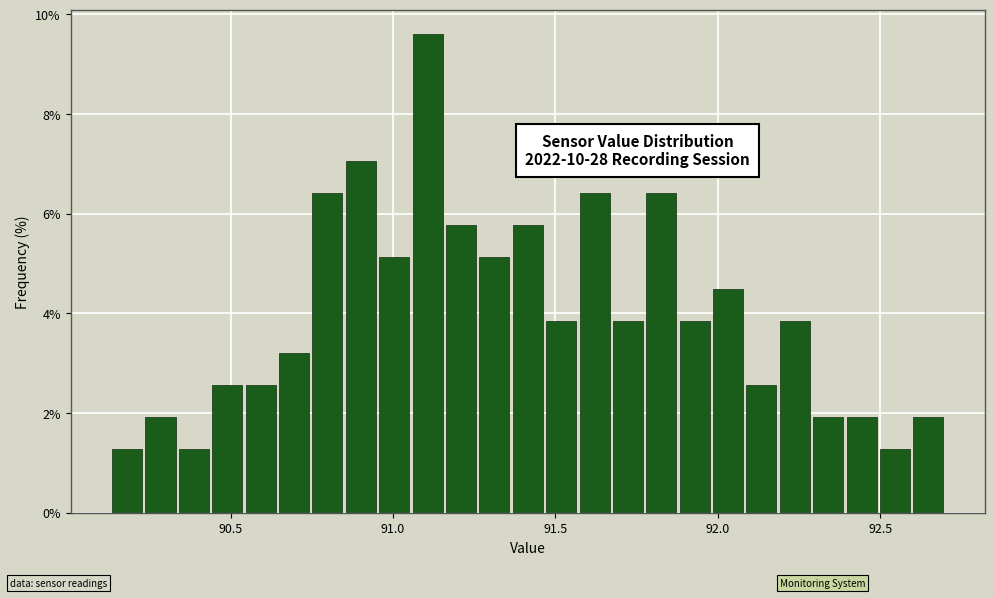

Read against the x-axis, roughly where is the centre of the tallest bar?

91.10